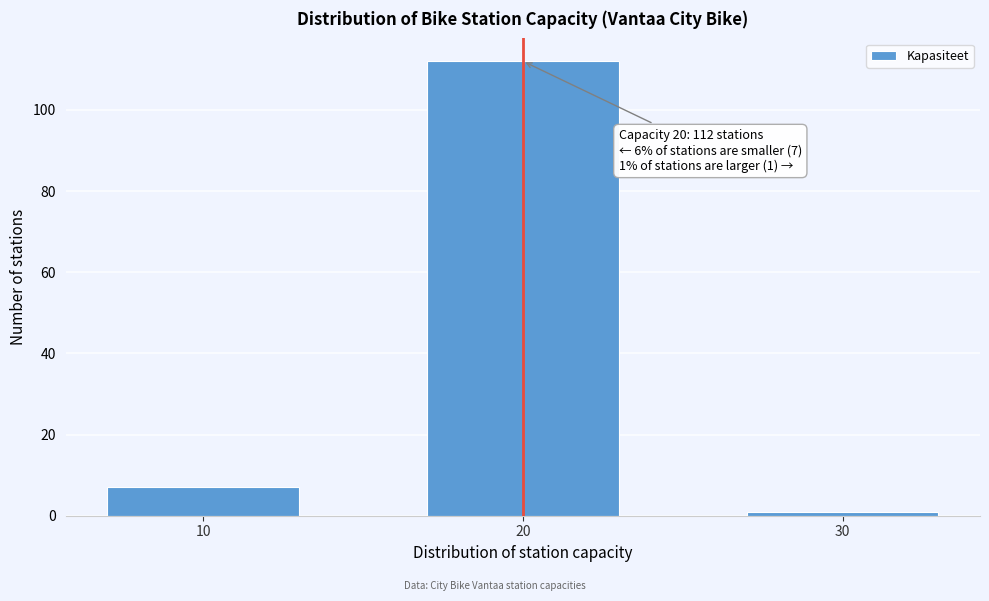

Reading left to right, extract all data points from this chart.

7	112	1